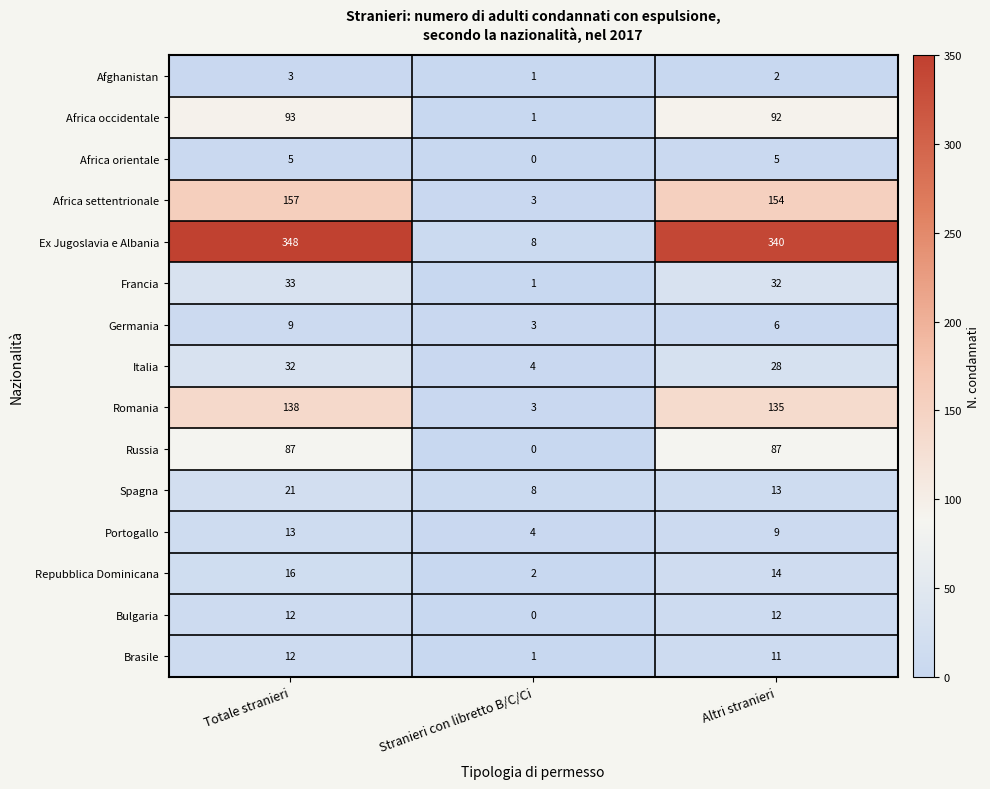

At which label does Repubblica Dominicana first exceed 14?

Totale stranieri